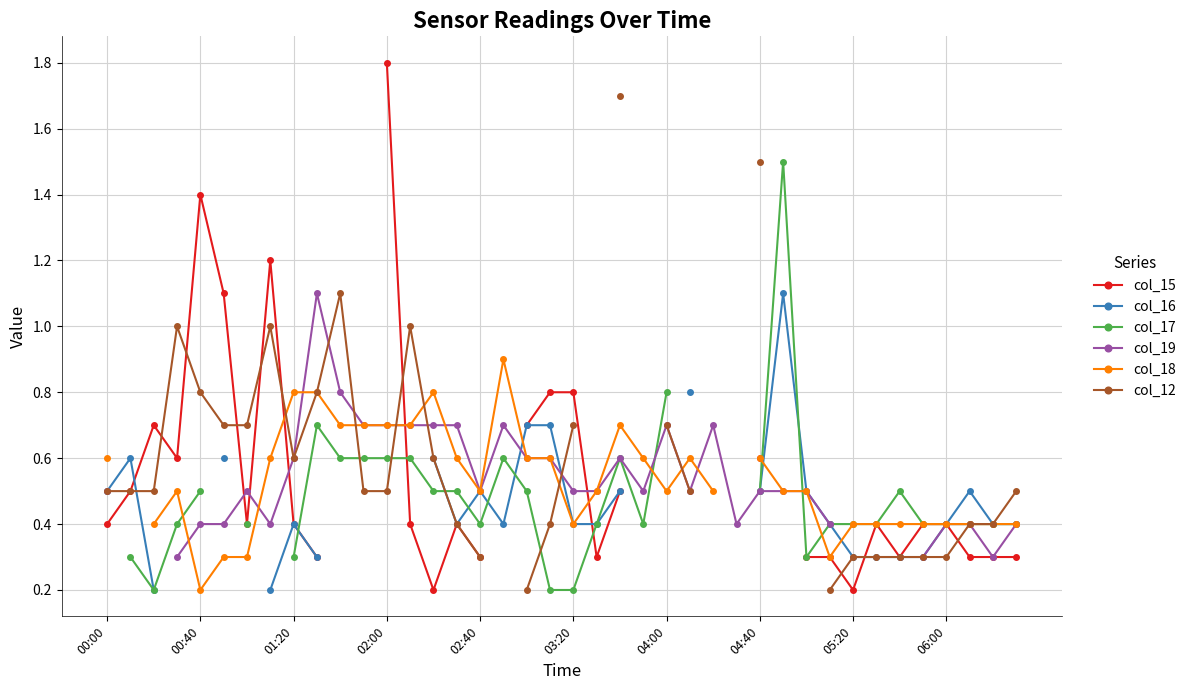

True or false: col_19 and col_18 cross at least once.

True